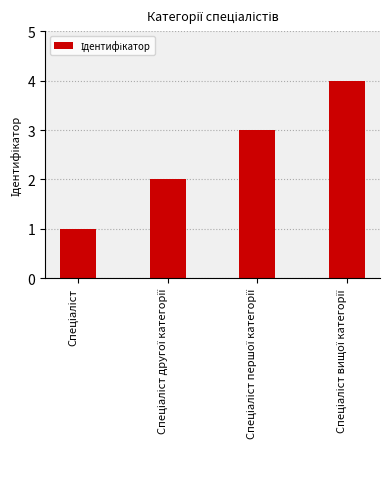

What is the greatest value displayed?

4